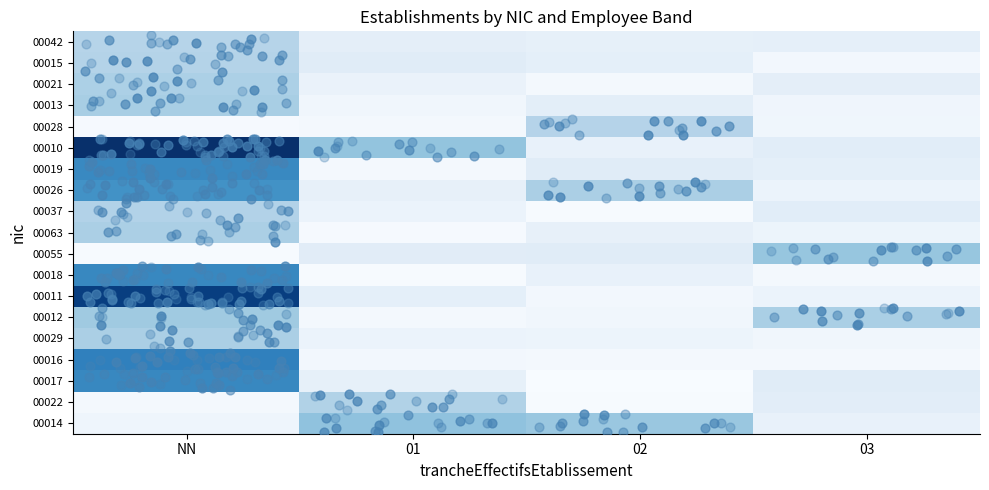

Rank the series by their maximum value, from highest to lowest.

00010, 00011, 00016, 00017, 00018, 00019, 00026, 00014, 00055, 00012, 00013, 00063, 00029, 00021, 00022, 00037, 00015, 00028, 00042